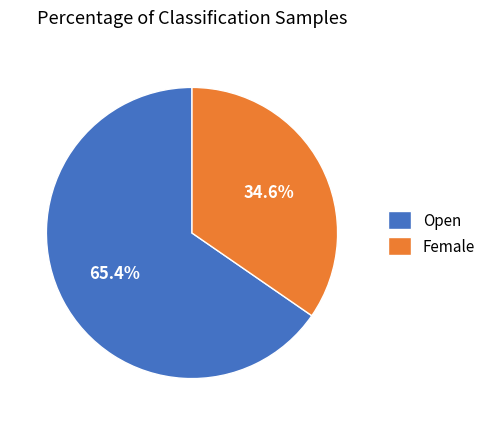

Which category has the smallest portion of the pie?

Female